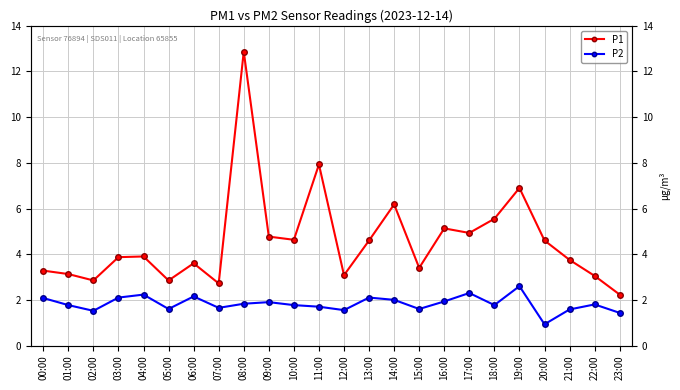

How many values in the P1 series exceed 3?

20